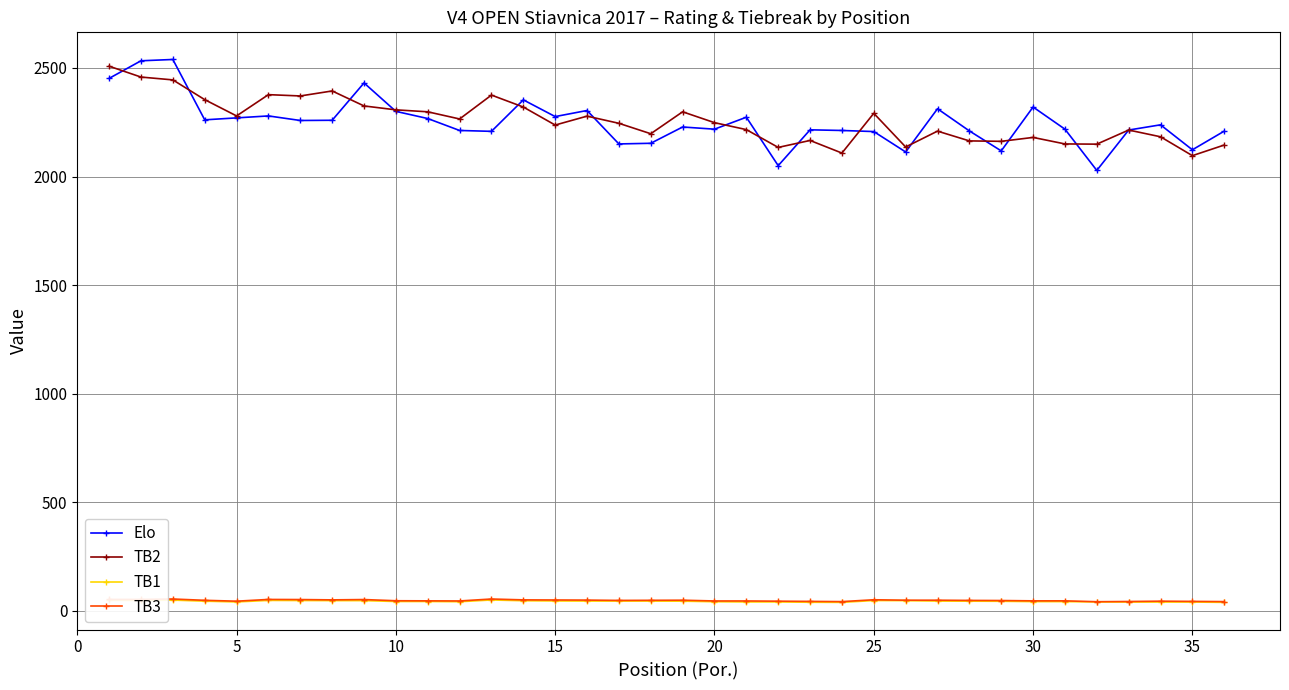

At how many categories does at least one series exceed 619?

36